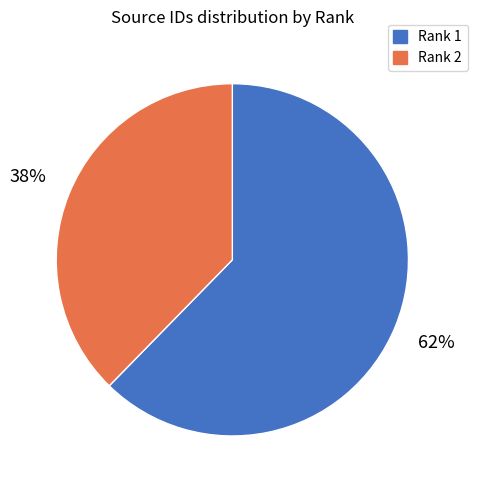

Rank the categories by value from highest to lowest.

Rank 1, Rank 2